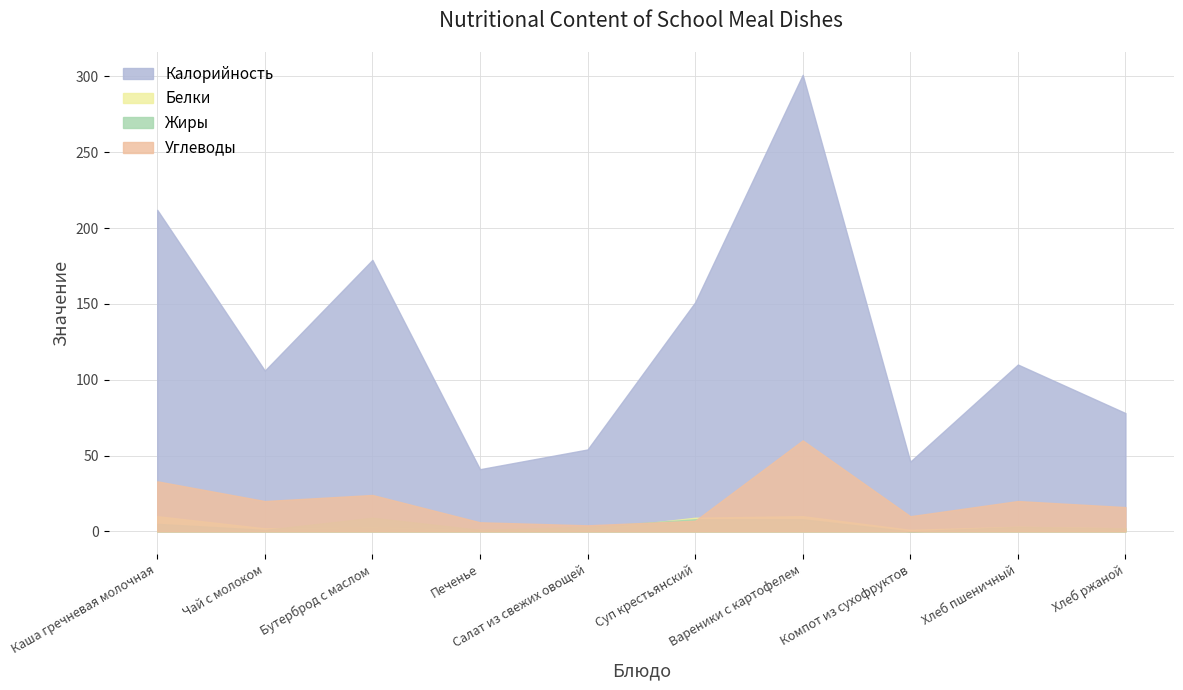

True or false: Белки and Углеводы cross at least once.

True